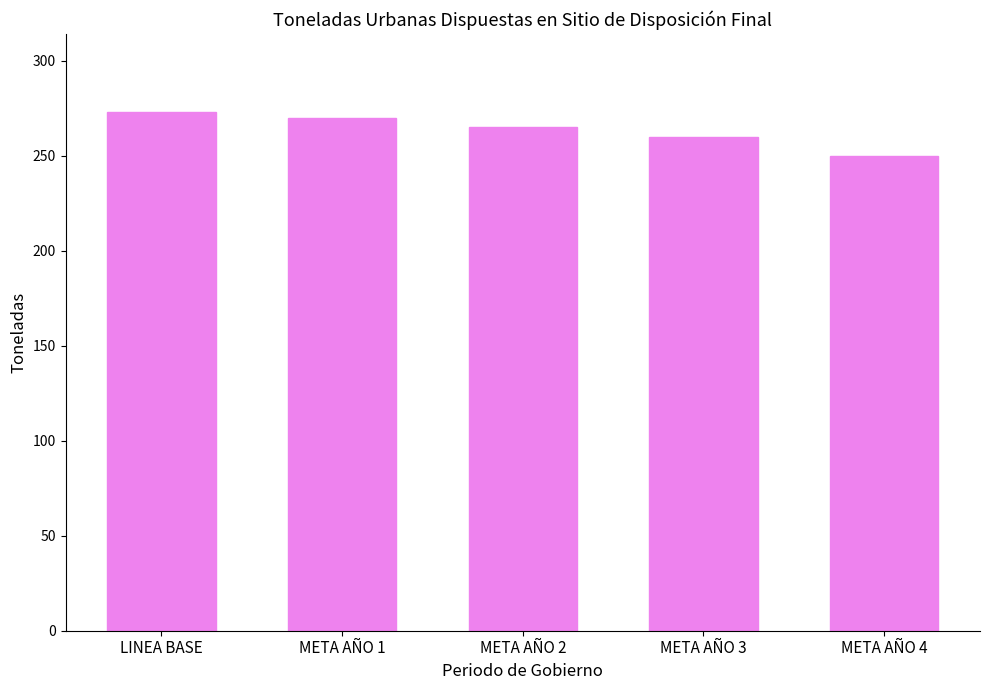

Reading left to right, what are all the values shown in this chart?

273	270	265	260	250